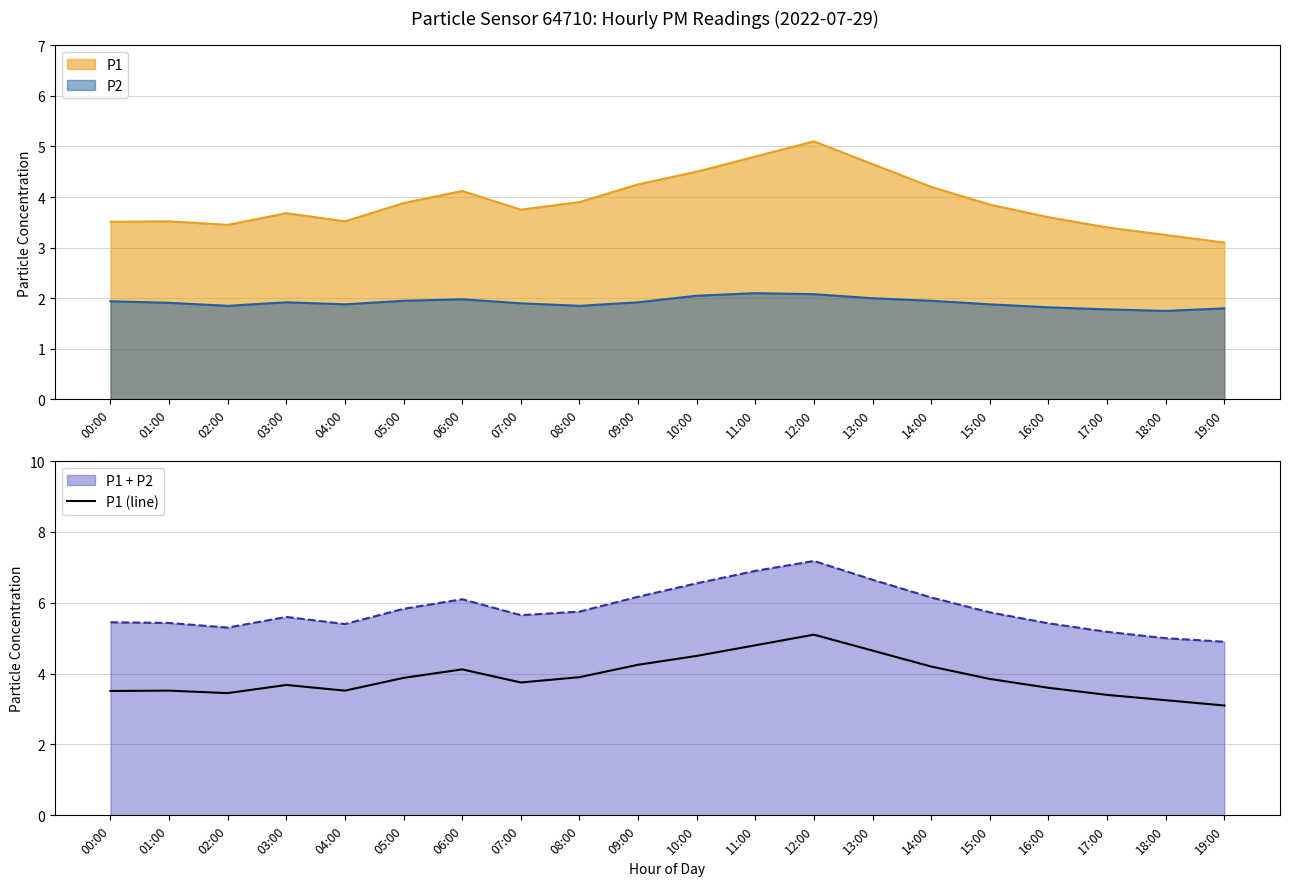

Does the chart display data point markers on the line(s)?

No